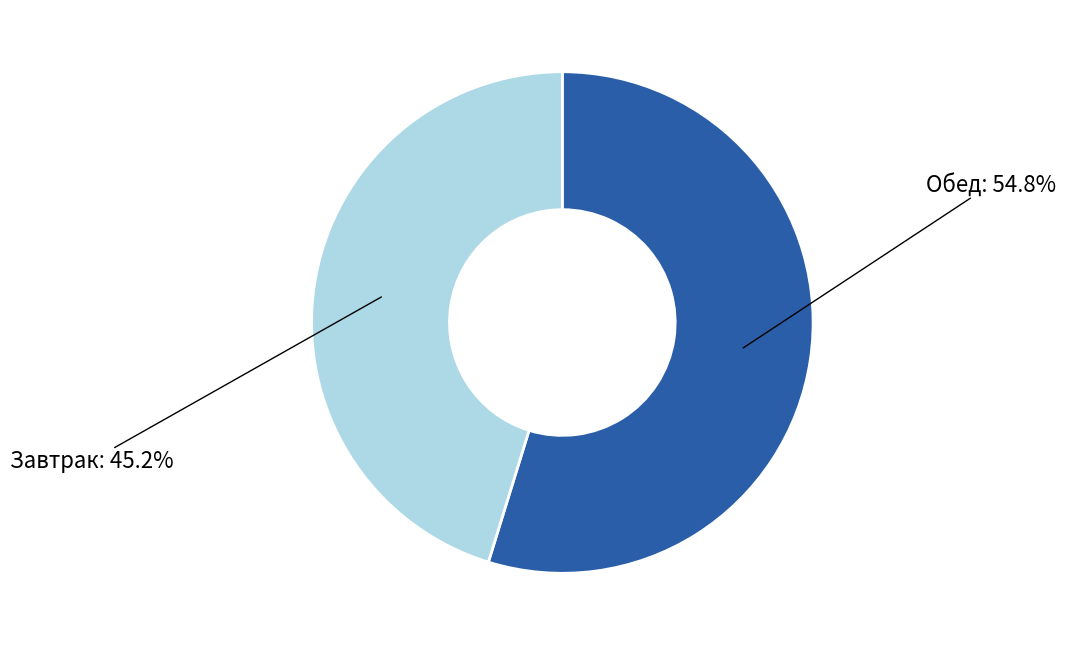

Is there a majority slice in this chart?

Yes